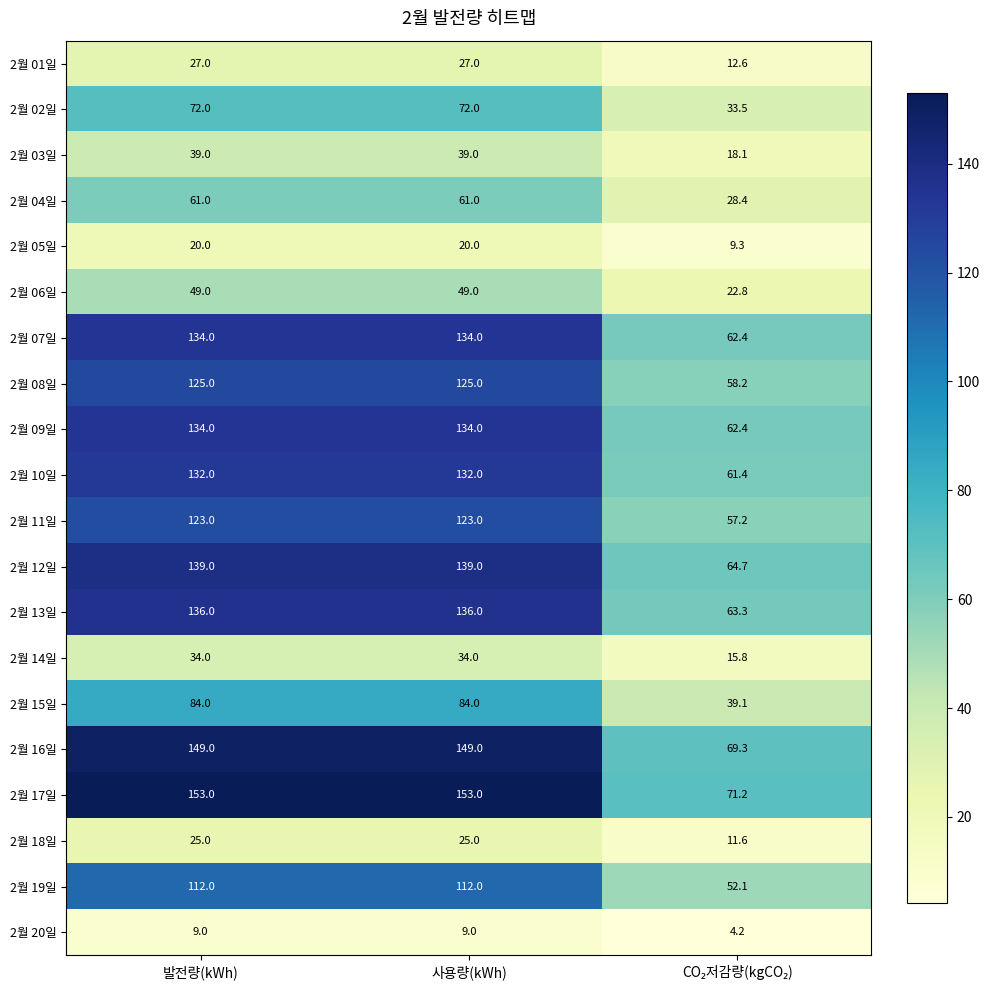

What is the spread (max minus min) of values at 발전량(kWh)?

144.0